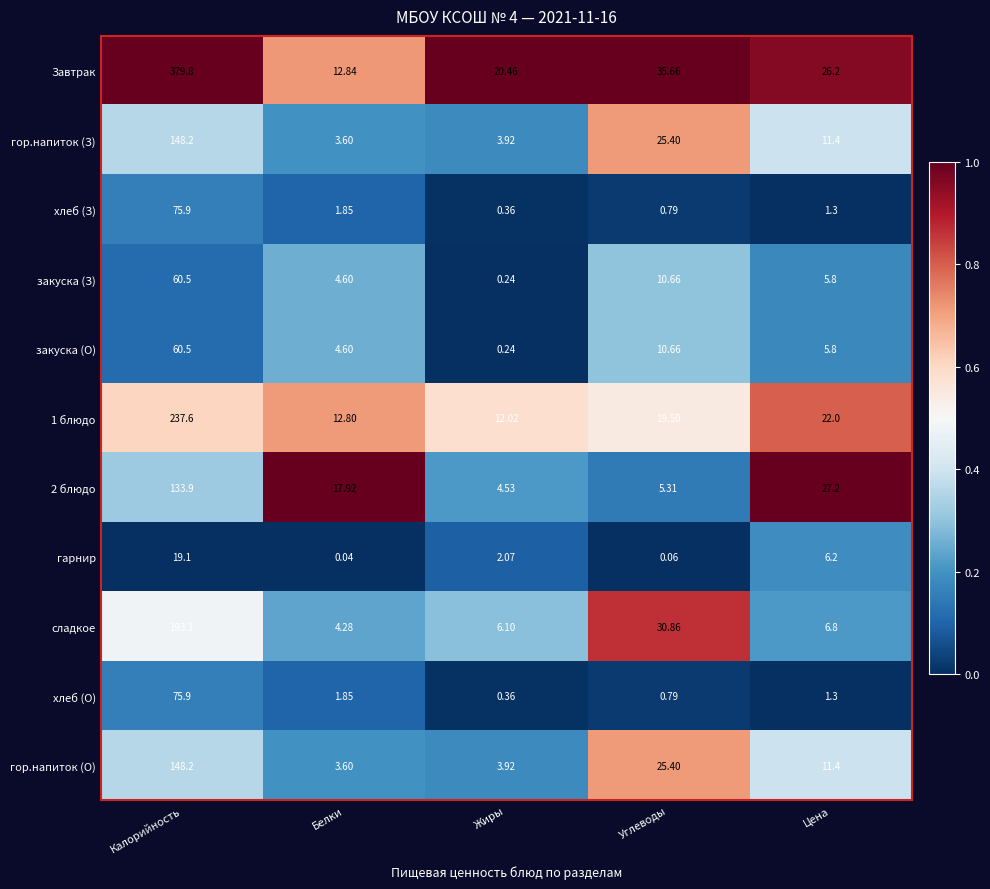

Which series has the largest total across all categories?

Завтрак